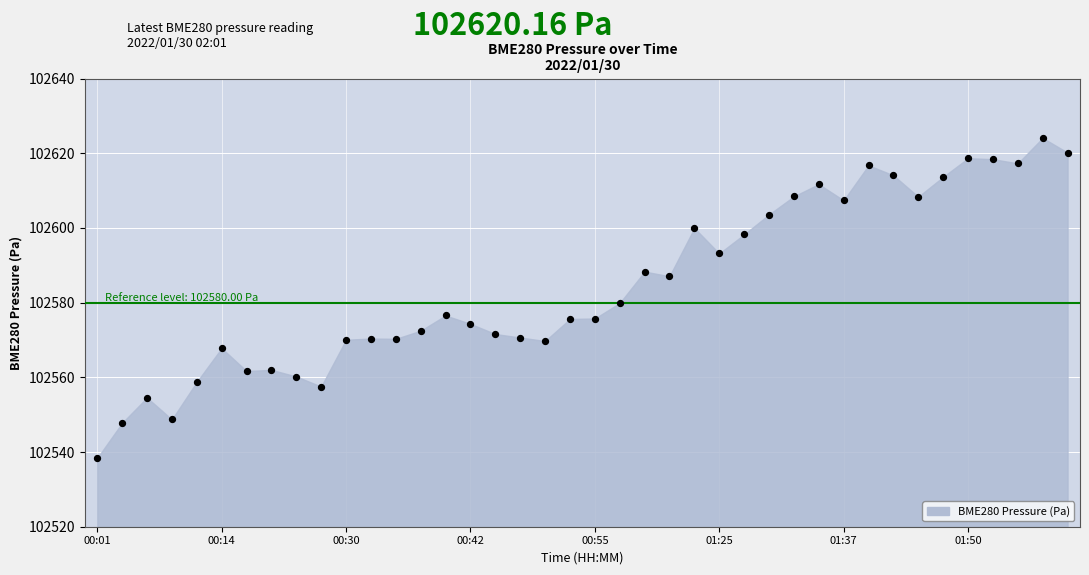

What is the range of Y values (max minus min)?

85.7